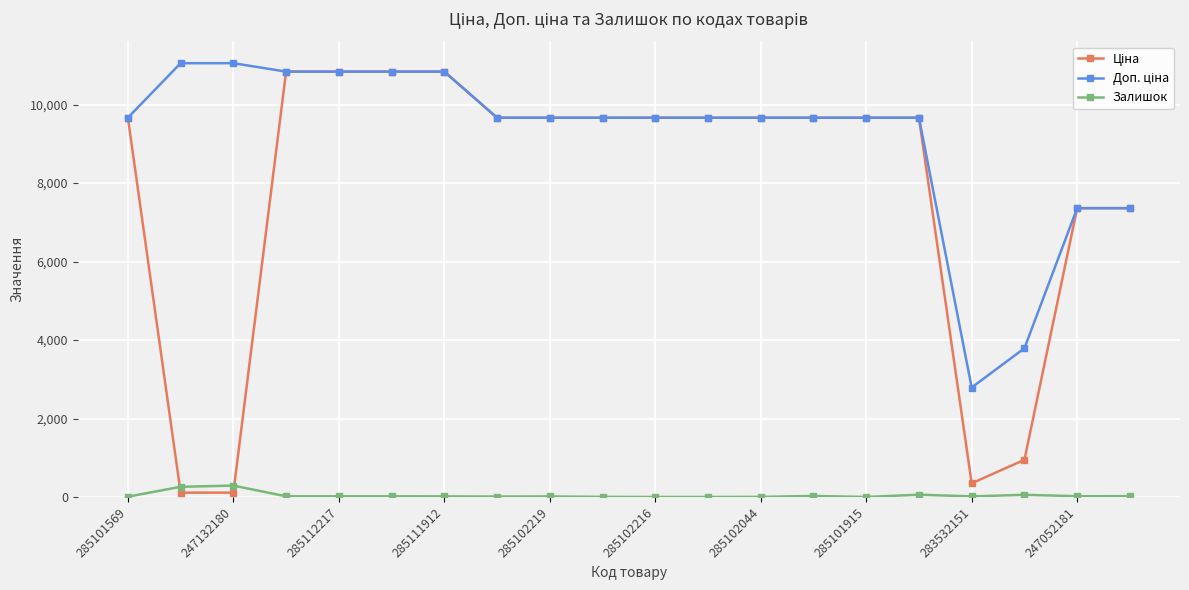

Is this an area chart (filled region under the line)?

No